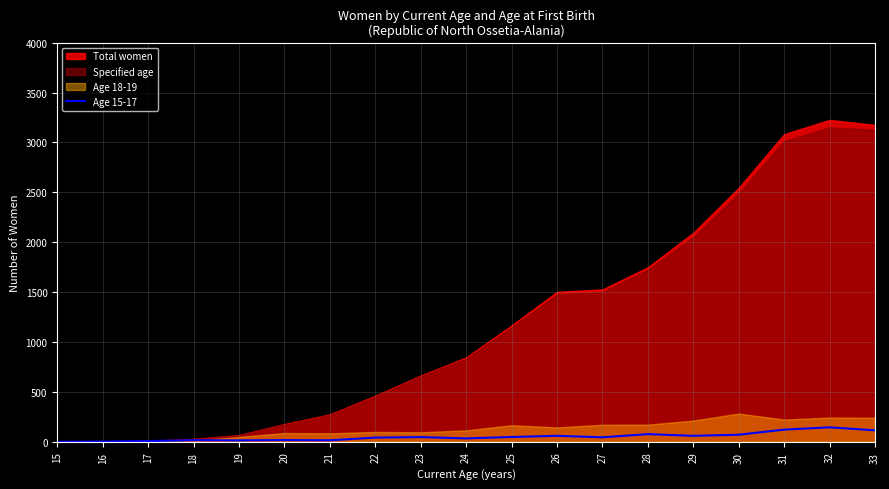

Does the chart display data point markers on the line(s)?

No